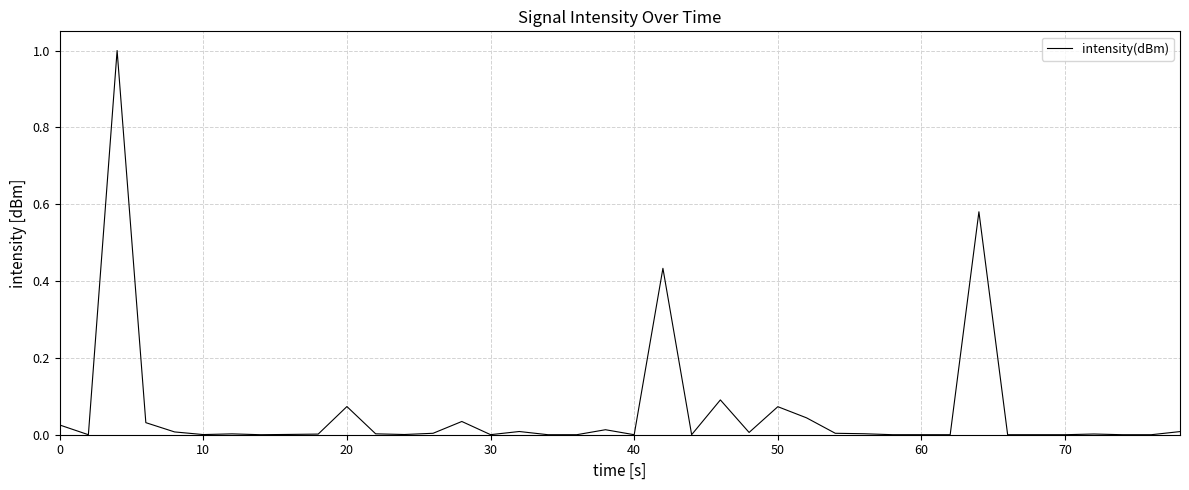

What is the greatest value displayed?

1.0